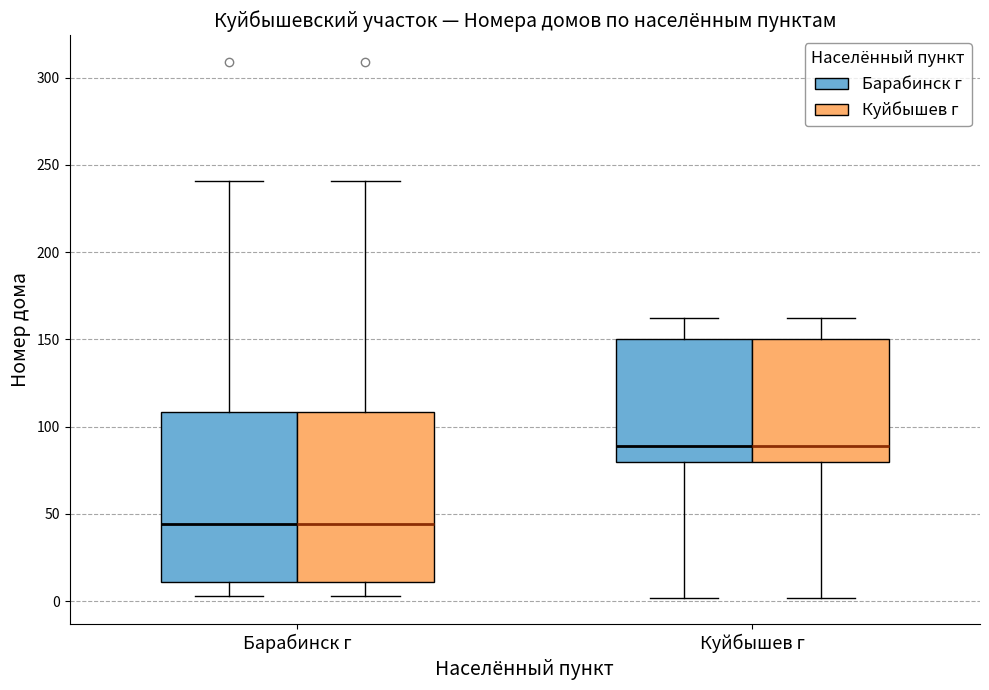

Where does the upper whisker of the box for Барабинск г (Барабинск г) end on the y-axis? The values are not printed on the chart, so give them approximately, as read against the axis.

240